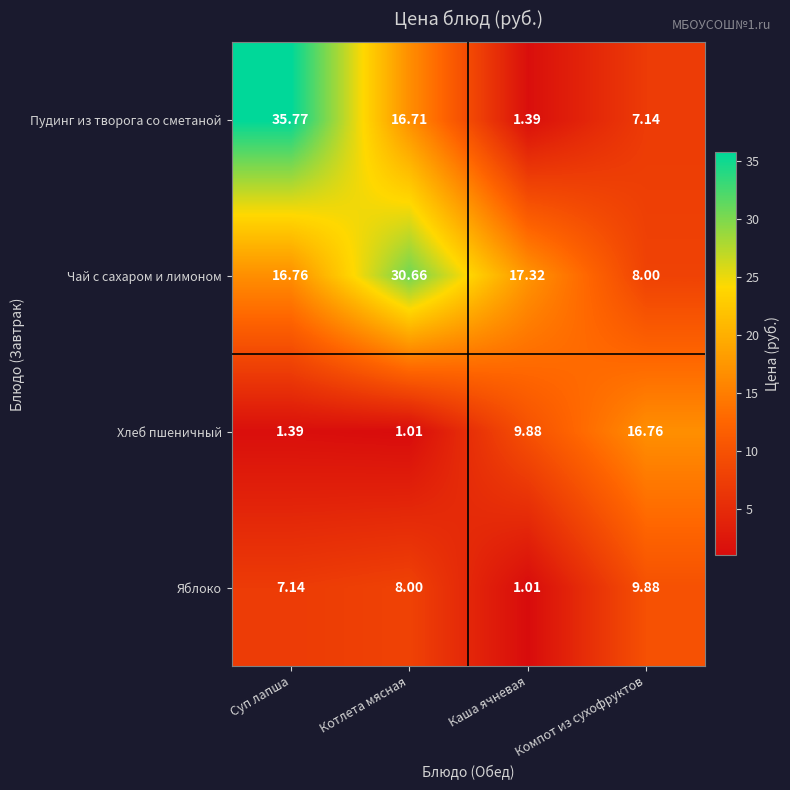

What is the total value across all series at Каша ячневая?

29.6